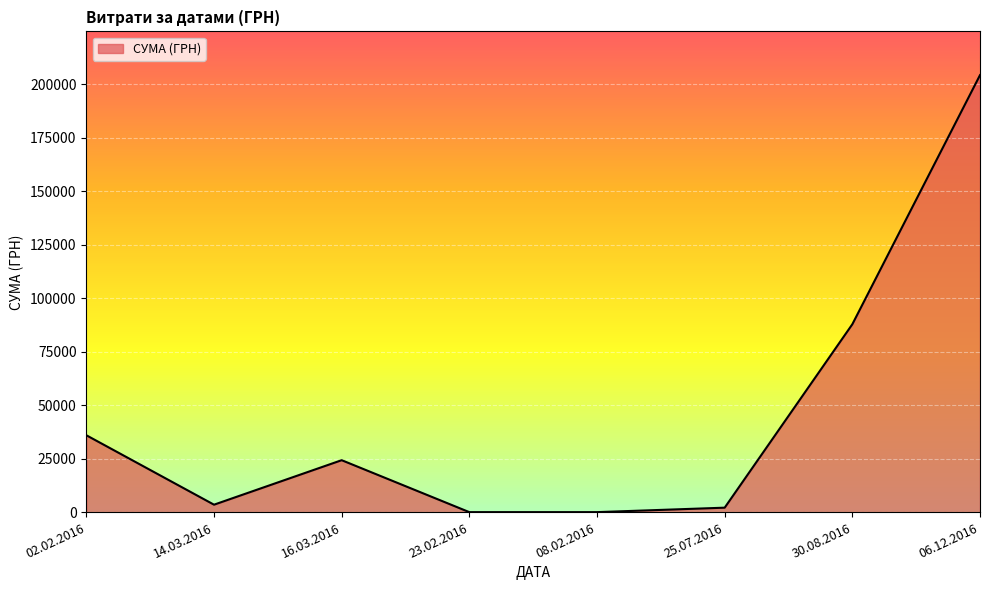

Is it true that the value at 16.03.2016 is 24384.9?

True